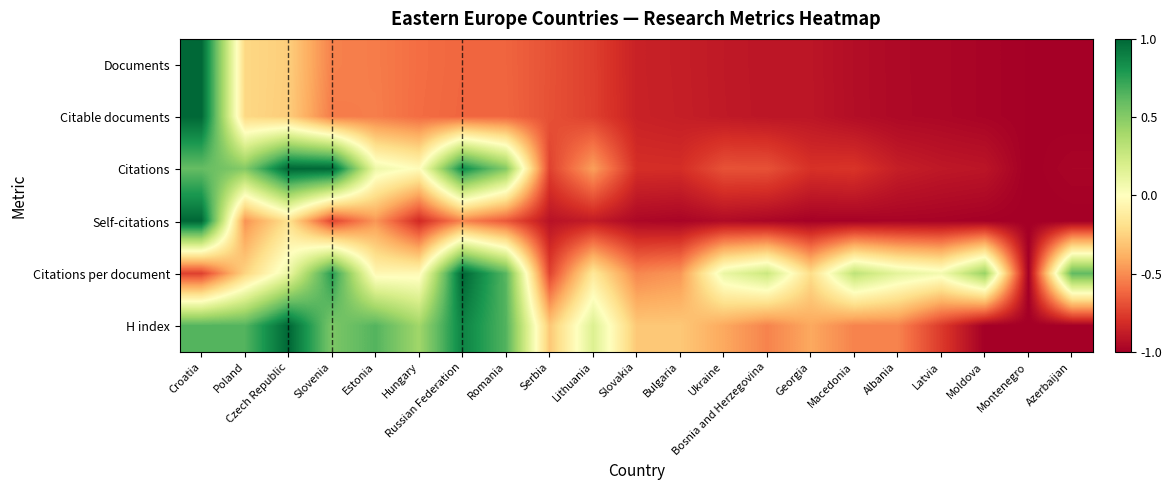

Reading left to right, what are all the values shown in this chart?

Documents: Croatia=1.0	Poland=-0.2	Czech Republic=-0.3	Slovenia=-0.5	Estonia=-0.5	Hungary=-0.6	Russian Federation=-0.6	Romania=-0.6	Serbia=-0.7	Lithuania=-0.7	Slovakia=-0.9	Bulgaria=-0.9	Ukraine=-0.9	Bosnia and Herzegovina=-0.9	Georgia=-0.9	Macedonia=-0.9	Albania=-1.0	Latvia=-1.0	Moldova=-1.0	Montenegro=-1.0	Azerbaijan=-1.0
Citable documents: Croatia=1.0	Poland=-0.2	Czech Republic=-0.3	Slovenia=-0.6	Estonia=-0.5	Hungary=-0.6	Russian Federation=-0.6	Romania=-0.6	Serbia=-0.7	Lithuania=-0.7	Slovakia=-0.9	Bulgaria=-0.9	Ukraine=-0.9	Bosnia and Herzegovina=-0.9	Georgia=-0.9	Macedonia=-0.9	Albania=-1.0	Latvia=-1.0	Moldova=-1.0	Montenegro=-1.0	Azerbaijan=-1.0
Citations: Croatia=0.6	Poland=0.5	Czech Republic=1.0	Slovenia=1.0	Estonia=0.1	Hungary=-0.0	Russian Federation=0.9	Romania=0.5	Serbia=-0.7	Lithuania=-0.4	Slovakia=-0.8	Bulgaria=-0.8	Ukraine=-0.7	Bosnia and Herzegovina=-0.7	Georgia=-0.8	Macedonia=-0.8	Albania=-0.9	Latvia=-0.9	Moldova=-0.9	Montenegro=-1.0	Azerbaijan=-1.0
Self-citations: Croatia=1.0	Poland=-0.5	Czech Republic=-0.2	Slovenia=-0.7	Estonia=-0.5	Hungary=-0.8	Russian Federation=-0.5	Romania=-0.7	Serbia=-0.9	Lithuania=-0.9	Slovakia=-1.0	Bulgaria=-1.0	Ukraine=-0.9	Bosnia and Herzegovina=-1.0	Georgia=-1.0	Macedonia=-1.0	Albania=-1.0	Latvia=-1.0	Moldova=-1.0	Montenegro=-1.0	Azerbaijan=-1.0
Citations per document: Croatia=-0.7	Poland=-0.2	Czech Republic=0.1	Slovenia=0.8	Estonia=-0.0	Hungary=-0.0	Russian Federation=1.0	Romania=0.6	Serbia=-0.7	Lithuania=-0.1	Slovakia=-0.5	Bulgaria=-0.5	Ukraine=0.1	Bosnia and Herzegovina=0.3	Georgia=-0.2	Macedonia=0.3	Albania=0.1	Latvia=0.1	Moldova=0.4	Montenegro=-1.0	Azerbaijan=0.6
H index: Croatia=0.6	Poland=0.6	Czech Republic=1.0	Slovenia=0.5	Estonia=0.6	Hungary=0.4	Russian Federation=0.9	Romania=0.6	Serbia=-0.3	Lithuania=0.2	Slovakia=-0.3	Bulgaria=-0.3	Ukraine=-0.4	Bosnia and Herzegovina=-0.5	Georgia=-0.4	Macedonia=-0.5	Albania=-0.5	Latvia=-0.8	Moldova=-1.0	Montenegro=-1.0	Azerbaijan=-1.0